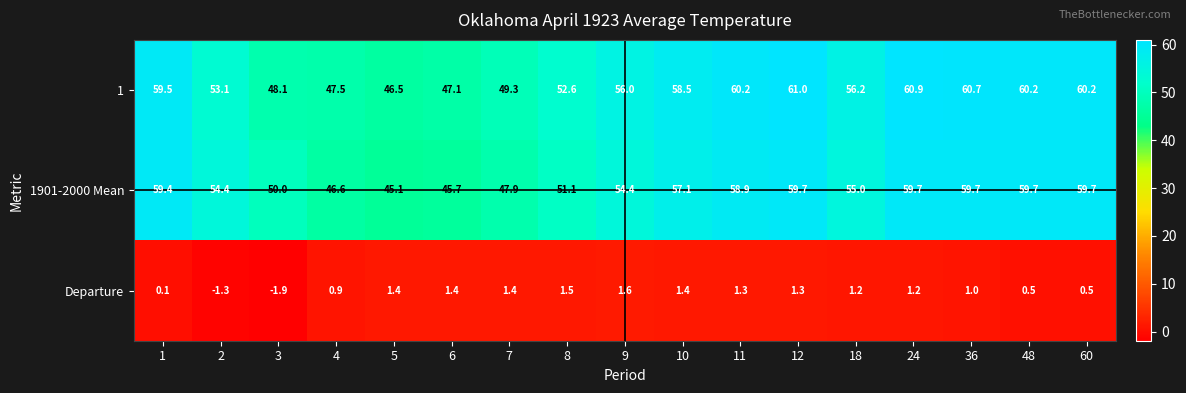

Count the number of data series in this chart.

3